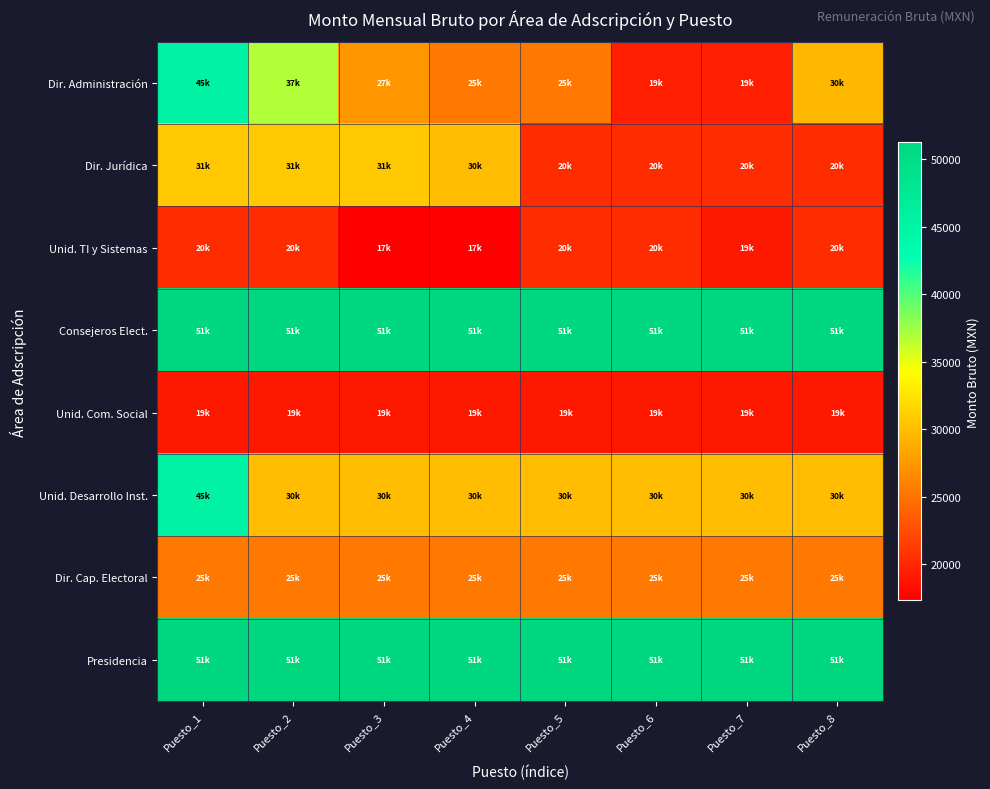

Reading right to left, list all the values displayed in this chart.

Dir. Administración: Puesto_8=29563.2	Puesto_7=19394.7	Puesto_6=19394.7	Puesto_5=25316.4	Puesto_4=25316.4	Puesto_3=27263.4	Puesto_2=36851.4	Puesto_1=45244.2
Dir. Jurídica: Puesto_8=20257.5	Puesto_7=20257.5	Puesto_6=20257.5	Puesto_5=20257.5	Puesto_4=29780.1	Puesto_3=30603.9	Puesto_2=30604.2	Puesto_1=30604.2
Unid. TI y Sistemas: Puesto_8=20257.5	Puesto_7=19003.5	Puesto_6=20257.5	Puesto_5=20257.5	Puesto_4=17318.7	Puesto_3=17318.7	Puesto_2=20257.5	Puesto_1=20257.5
Consejeros Elect.: Puesto_8=51255.3	Puesto_7=51255.3	Puesto_6=51255.3	Puesto_5=51255.3	Puesto_4=51255.0	Puesto_3=51255.0	Puesto_2=51255.3	Puesto_1=51255.3
Unid. Com. Social: Puesto_8=19003.5	Puesto_7=19003.5	Puesto_6=19003.5	Puesto_5=19003.5	Puesto_4=19003.5	Puesto_3=19003.5	Puesto_2=19003.5	Puesto_1=19003.5
Unid. Desarrollo Inst.: Puesto_8=29780.1	Puesto_7=29780.1	Puesto_6=29780.1	Puesto_5=29780.1	Puesto_4=29780.1	Puesto_3=29780.1	Puesto_2=29780.1	Puesto_1=45244.2
Dir. Cap. Electoral: Puesto_8=25316.4	Puesto_7=25316.4	Puesto_6=25316.4	Puesto_5=25316.4	Puesto_4=25316.4	Puesto_3=25316.4	Puesto_2=25316.4	Puesto_1=25316.4
Presidencia: Puesto_8=51255.3	Puesto_7=51255.3	Puesto_6=51255.3	Puesto_5=51255.3	Puesto_4=51255.3	Puesto_3=51255.3	Puesto_2=51255.3	Puesto_1=51255.3